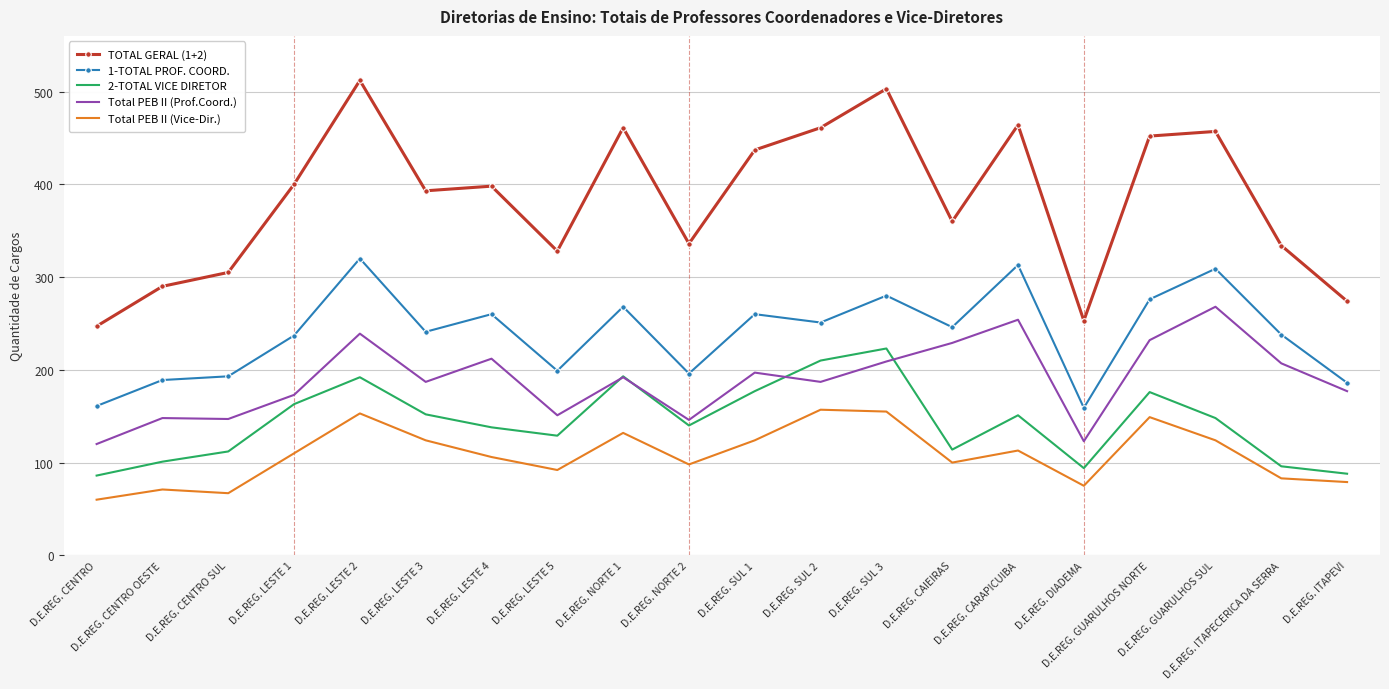

What is the difference between the maximum and minimum values in the TOTAL GERAL (1+2) series?

265